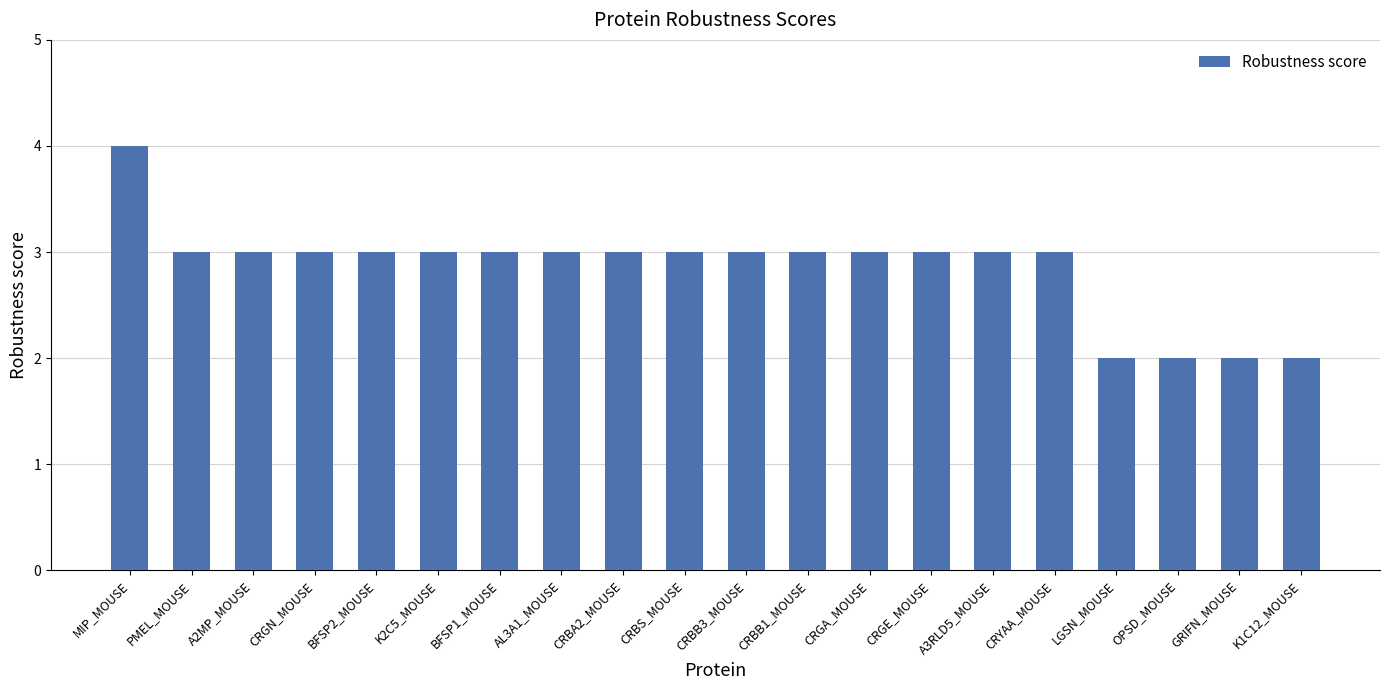

The value at CRGN_MOUSE is 3. True or false?

True